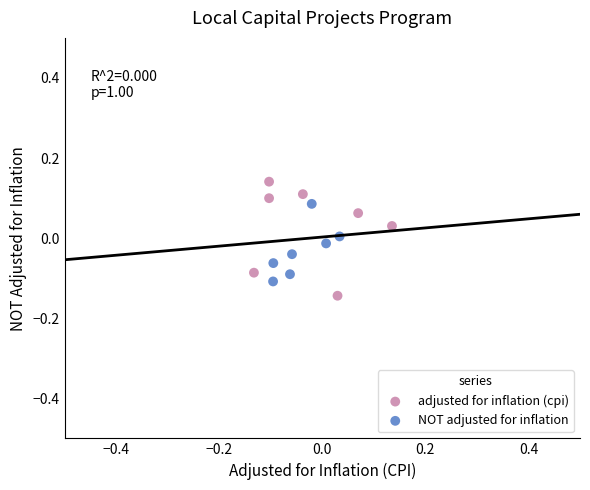

Which series has the largest Y range (max minus min)?

adjusted for inflation (cpi)